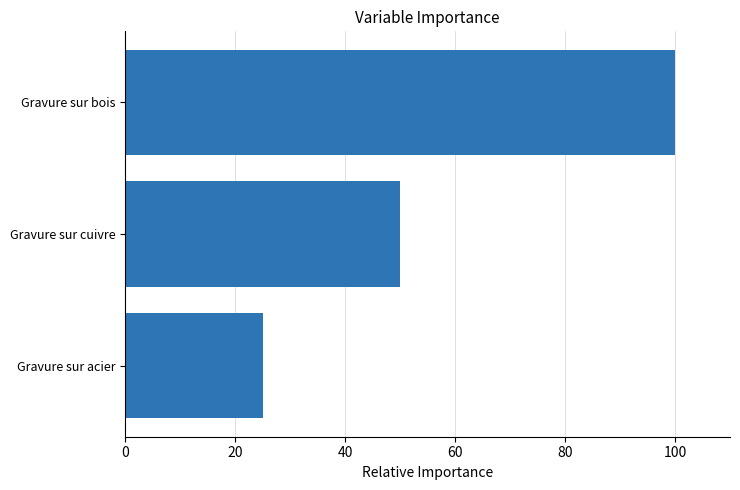

True or false: the data shows 50 at Gravure sur cuivre.

True